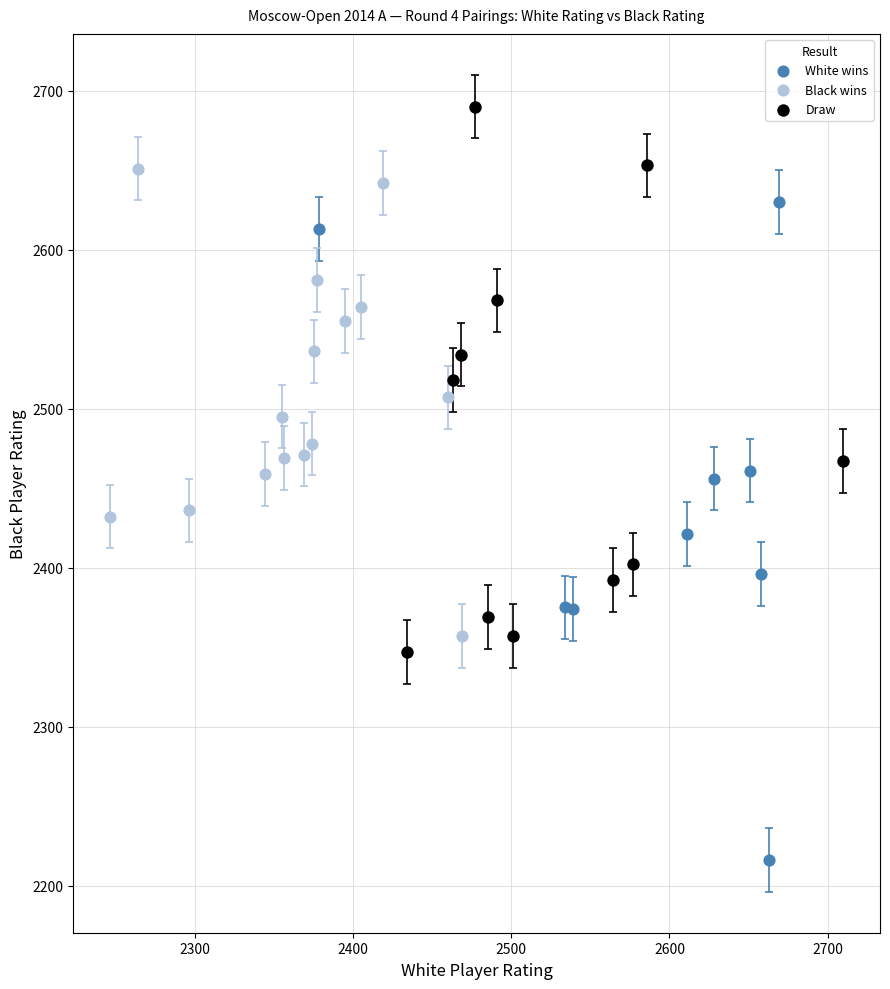

Which series has the largest Y range (max minus min)?

White wins